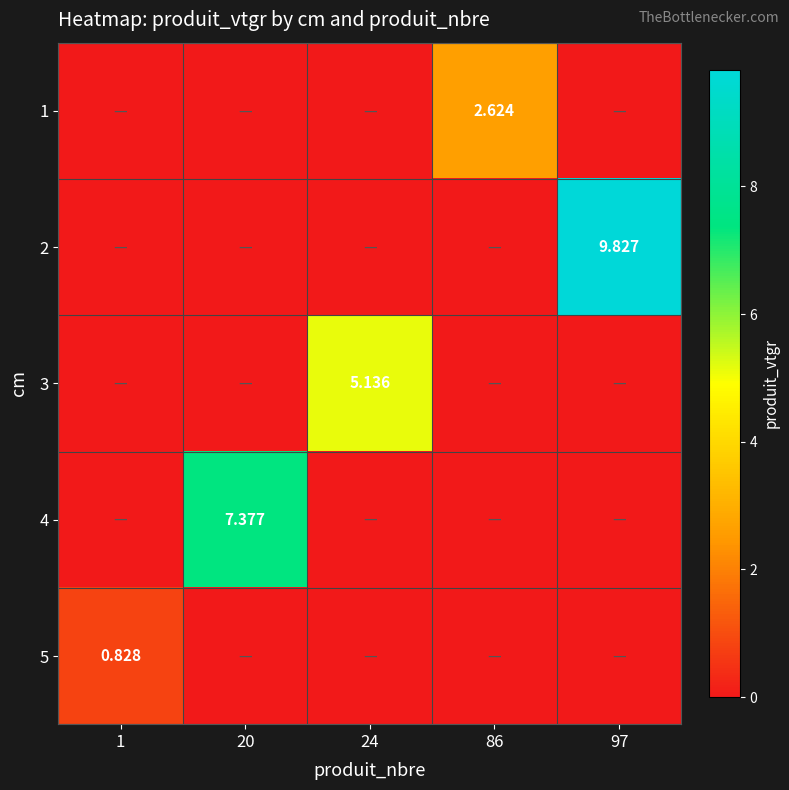

At which label does 5 reach its peak?

1